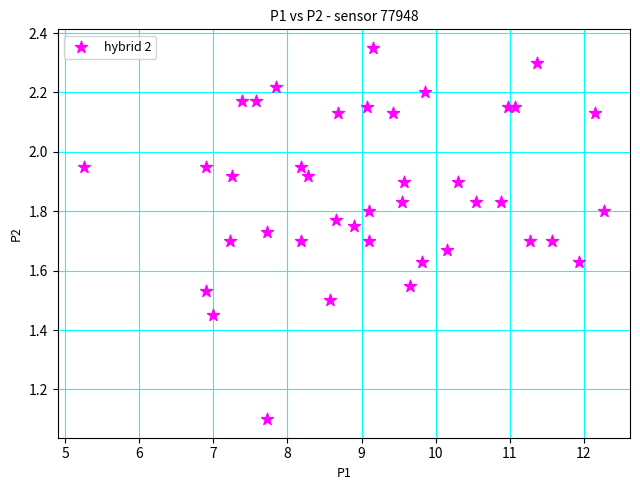

What Y value in the scatter plot is closest to 1?

1.1